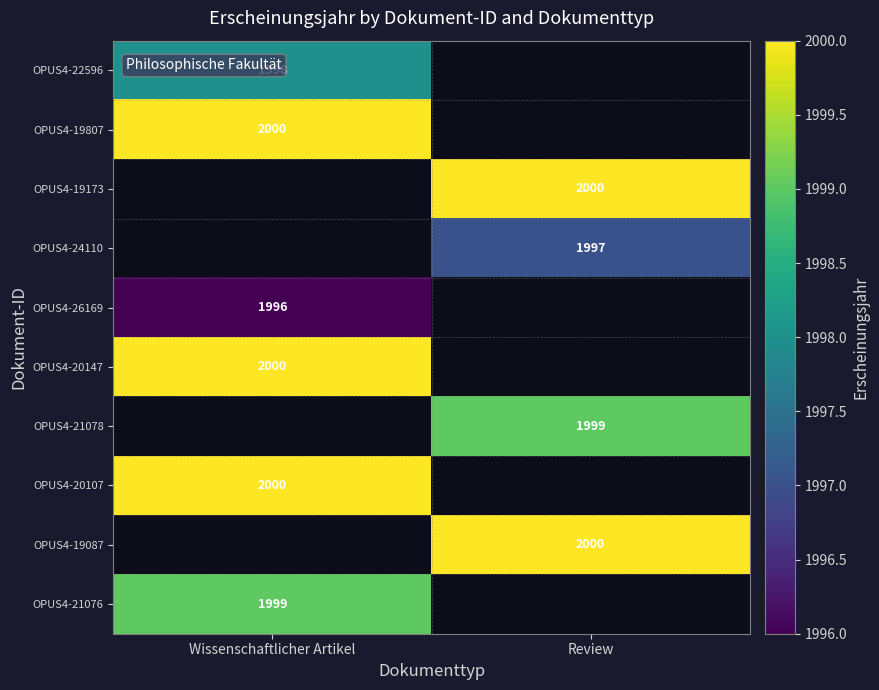

The value of OPUS4-26169 at Wissenschaftlicher Artikel is 1996. True or false?

True